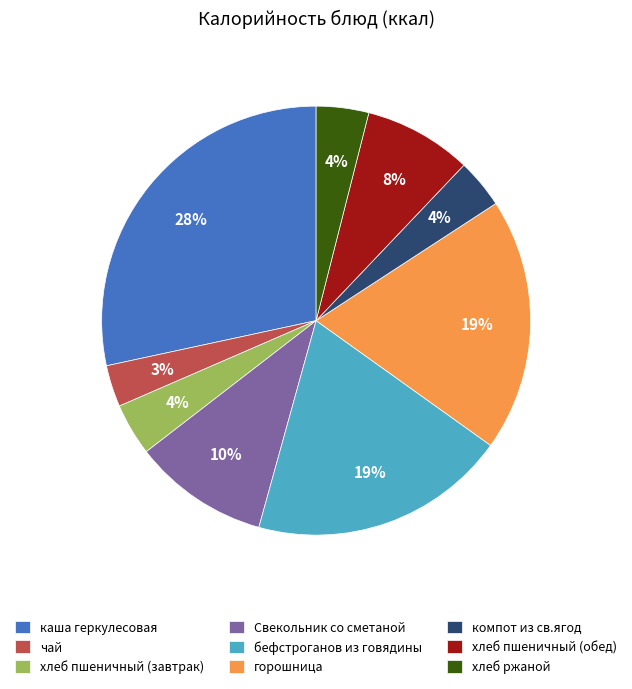

Which category has the smallest portion of the pie?

чай